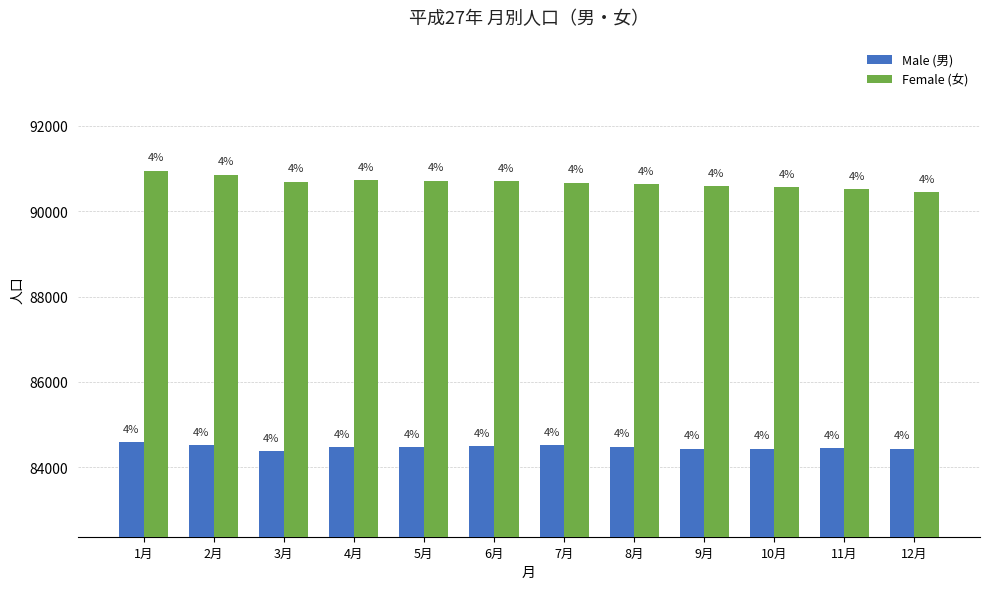

Rank the categories by Female (女) value from highest to lowest.

1月, 2月, 4月, 5月, 6月, 3月, 7月, 8月, 9月, 10月, 11月, 12月